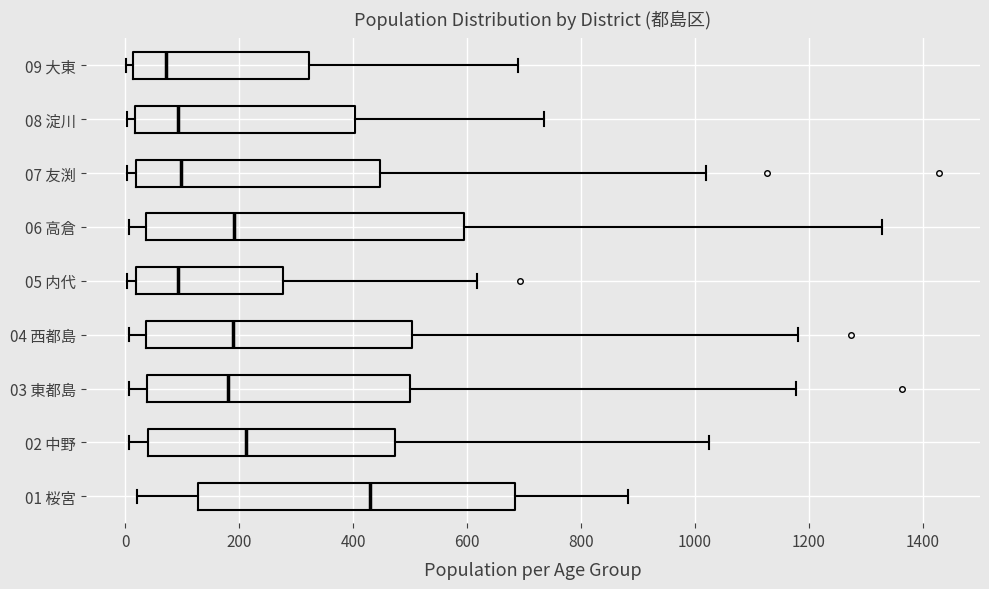

Where is the right edge of the box for 03 東都島 on the x-axis? The values are not printed on the chart, so give them approximately, as read against the axis.

500